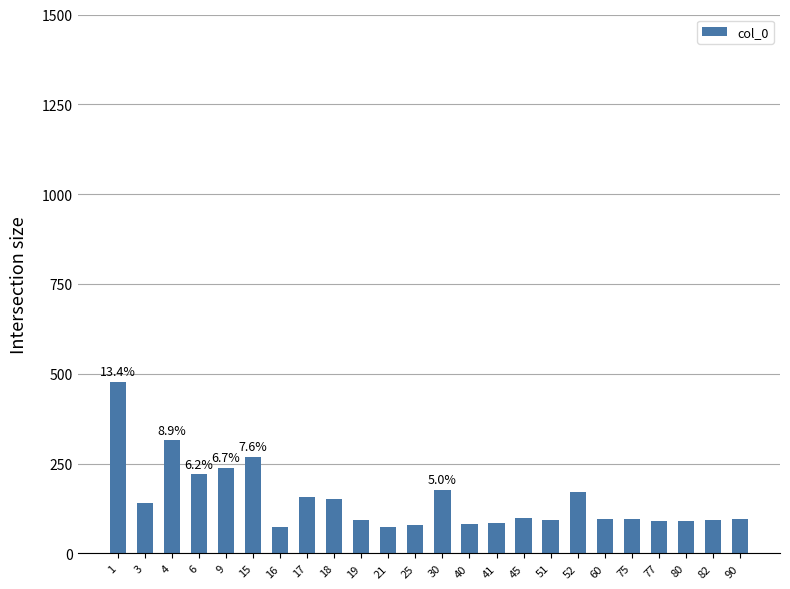

What is the sum of all values?

3556